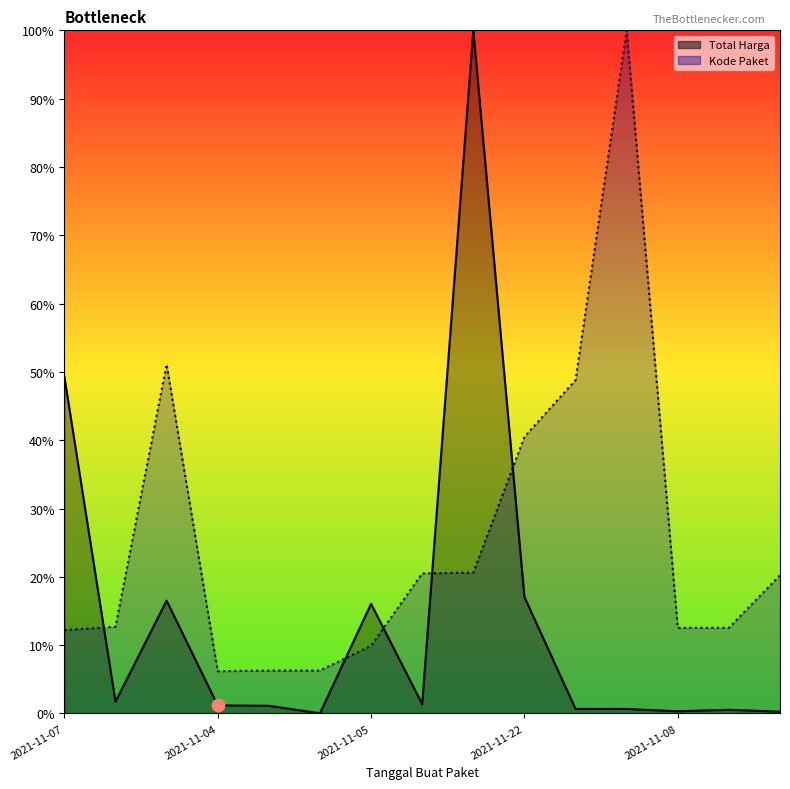

At which category is the sum across all series the highest?

2021-11-11